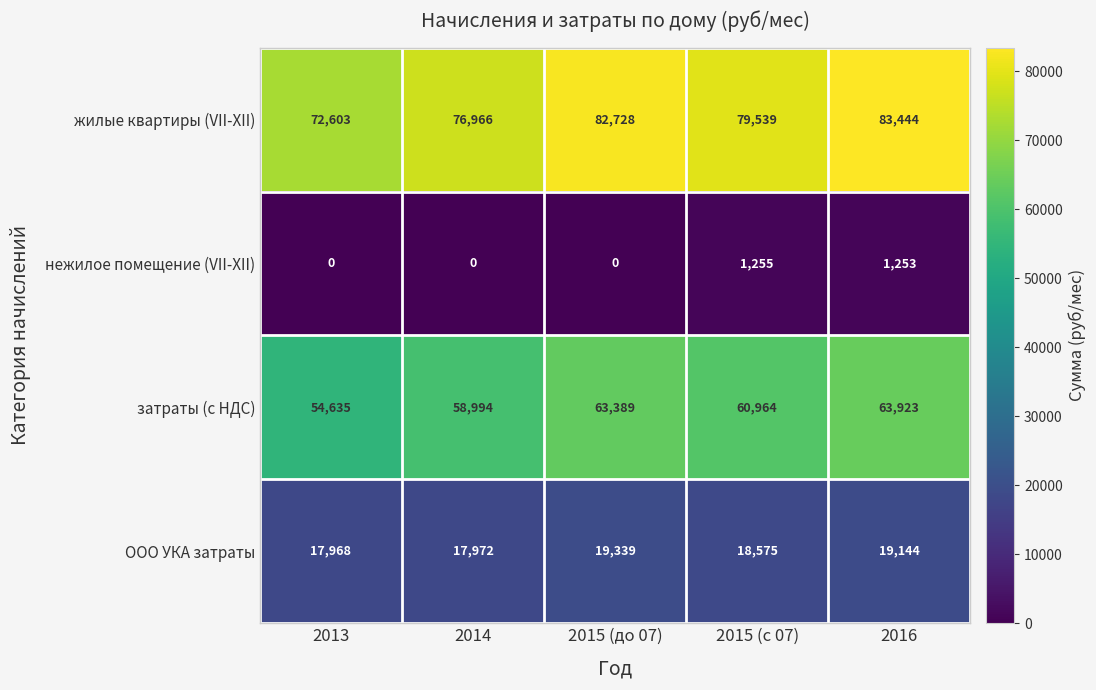

Rank the series at 2015 (до 07) from lowest to highest value.

нежилое помещение (VII-XII), ООО УКА затраты, затраты (с НДС), жилые квартиры (VII-XII)